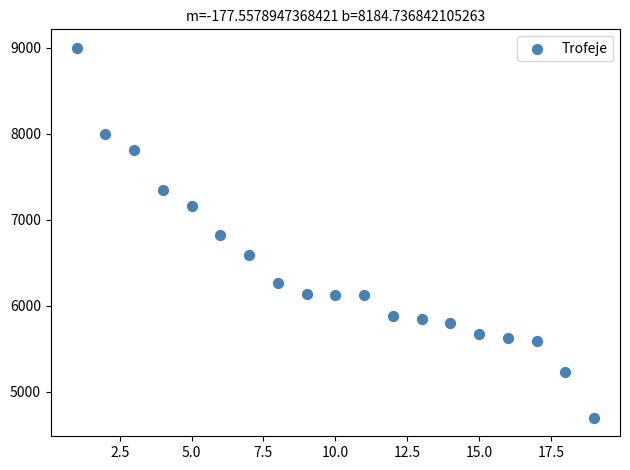

What is the range of Y values (max minus min)?

4300